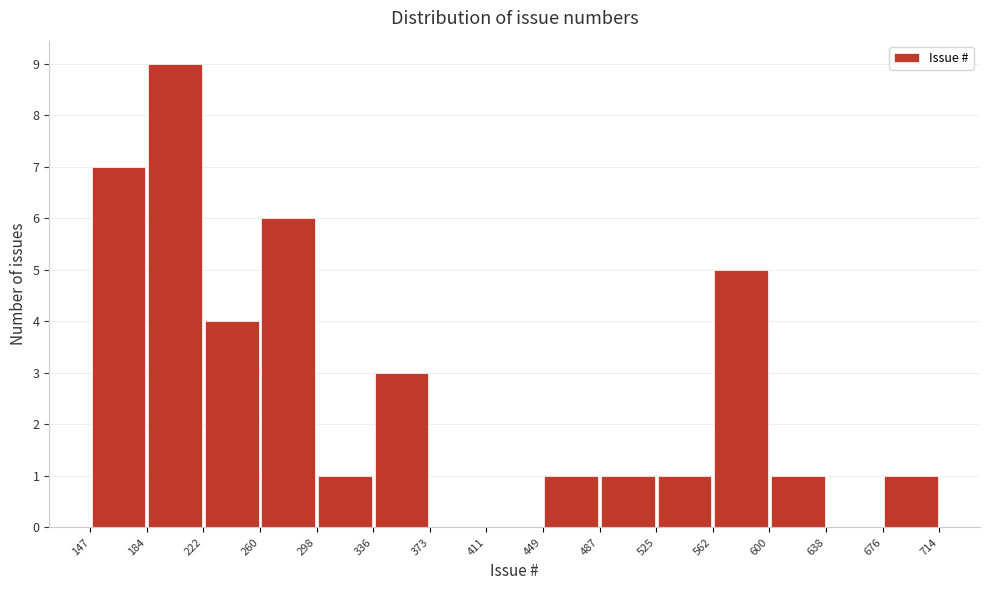

Reading left to right, list every bar in this chart as the range it spans on the x-axis followed by its height. The values are not printed on the chart, so give them approximately, as read against the axis.

147 to 184: 7
184 to 222: 9
222 to 260: 4
260 to 298: 6
298 to 336: 1
336 to 373: 3
373 to 411: 0
411 to 449: 0
449 to 487: 1
487 to 525: 1
525 to 562: 1
562 to 600: 5
600 to 638: 1
638 to 676: 0
676 to 714: 1